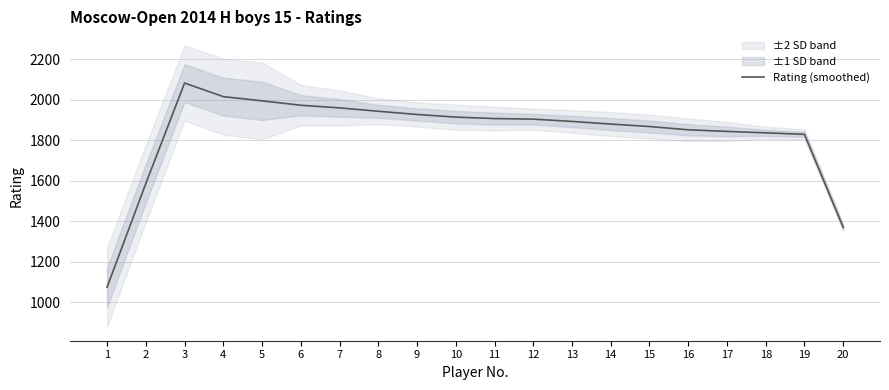

What is the greatest value displayed?

2081.5